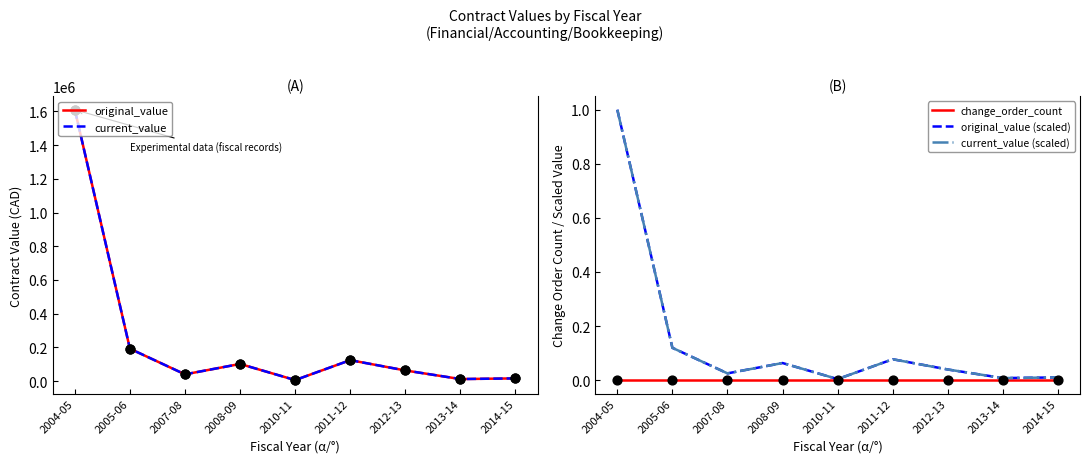

What are all the series names shown in the legend?

original_value, current_value, change_order_count, original_value (scaled), current_value (scaled)